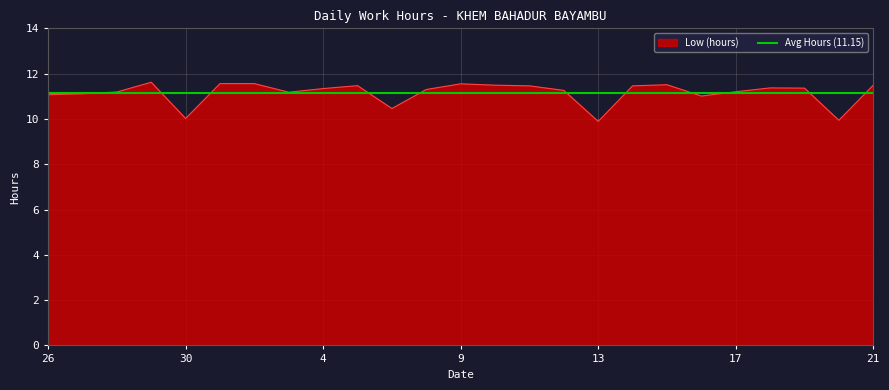

Reading left to right, what are all the values shown in this chart?

26=11.1	27=11.1	28=11.2	29=11.6	30=10.0	31=11.6	2=11.6	3=11.2	4=11.3	5=11.5	6=10.5	8=11.3	9=11.6	10=11.5	11=11.5	12=11.3	13=9.9	14=11.5	15=11.5	16=11.0	17=11.2	18=11.4	19=11.4	20=9.9	21=11.5